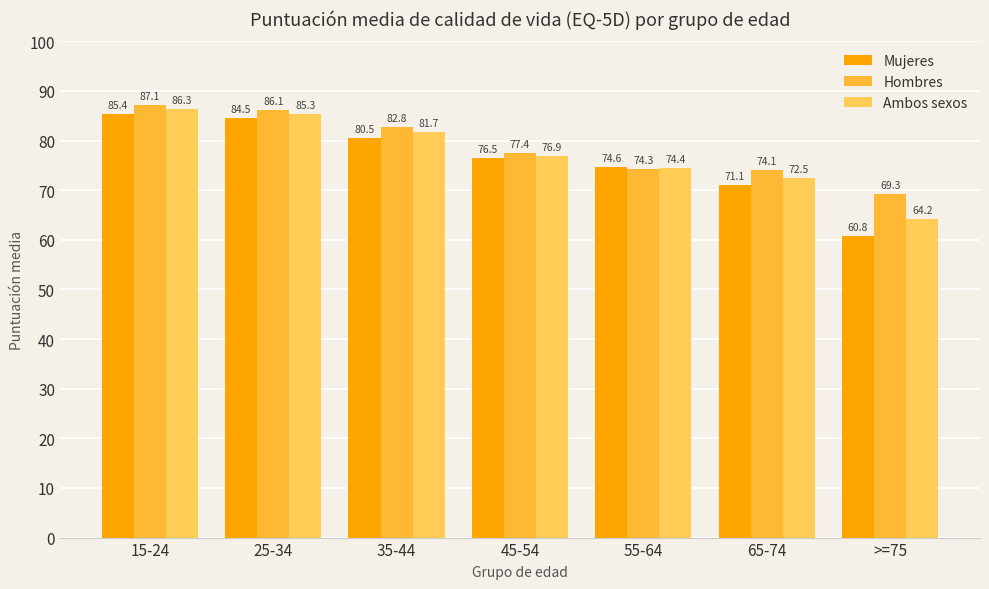

What is the difference between the Hombres values at 65-74 and 25-34?

12.0